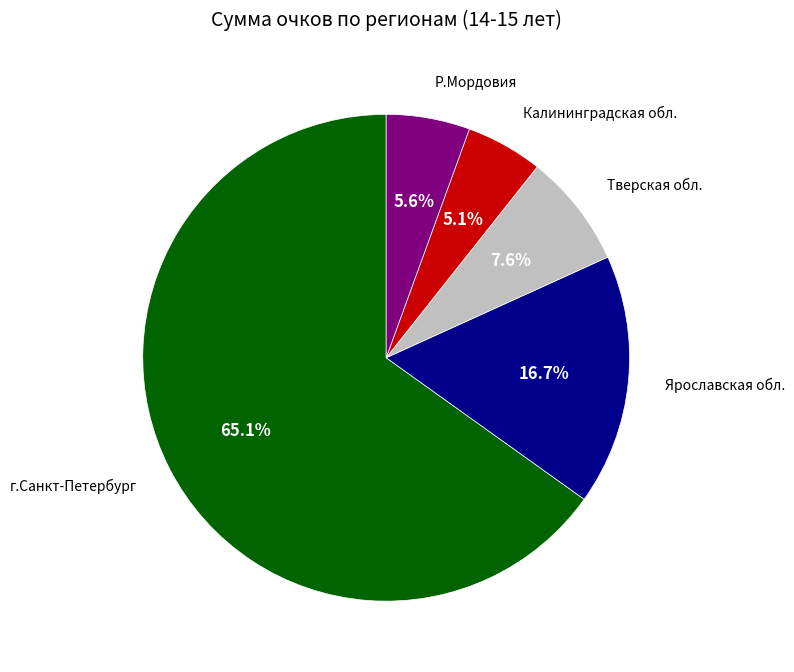

Between Тверская обл. and г.Санкт-Петербург, which is larger?

г.Санкт-Петербург